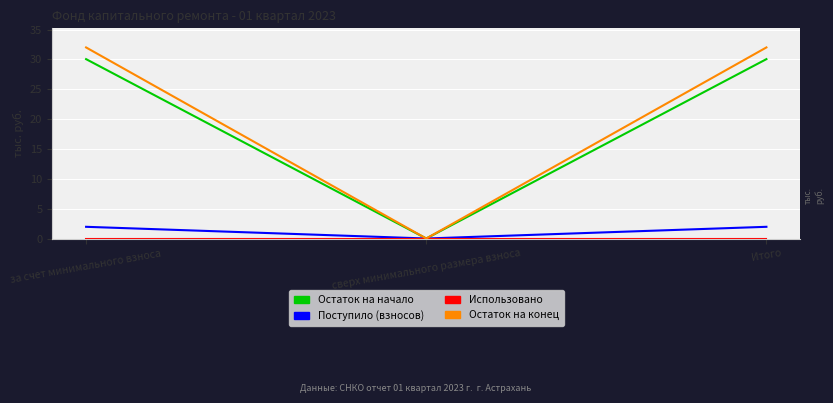

What is the spread (max minus min) of values at за счет минимального взноса?

32.0